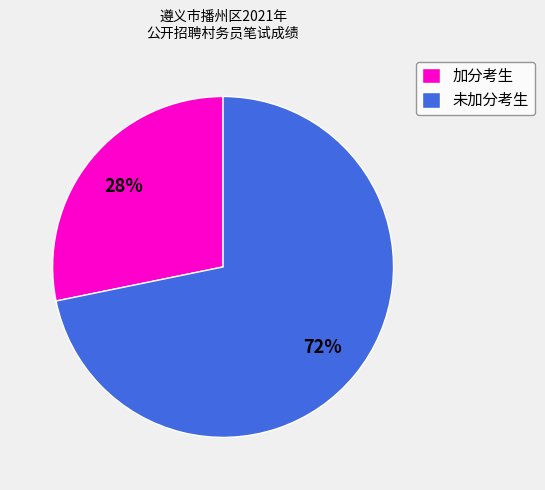

To the nearest percent, what is the combined percentage of 加分考生 and 未加分考生?

100%